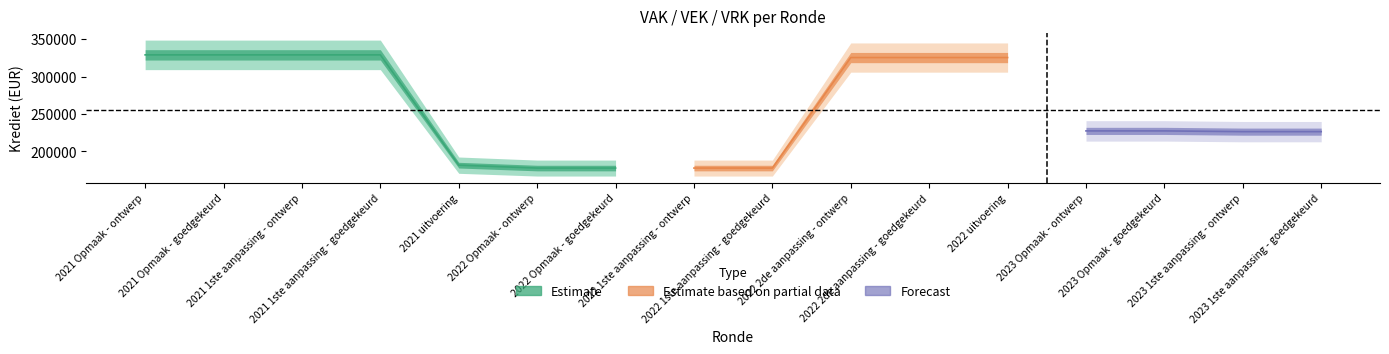

At which label does VEK first exceed 227423?

2021 Opmaak - ontwerp